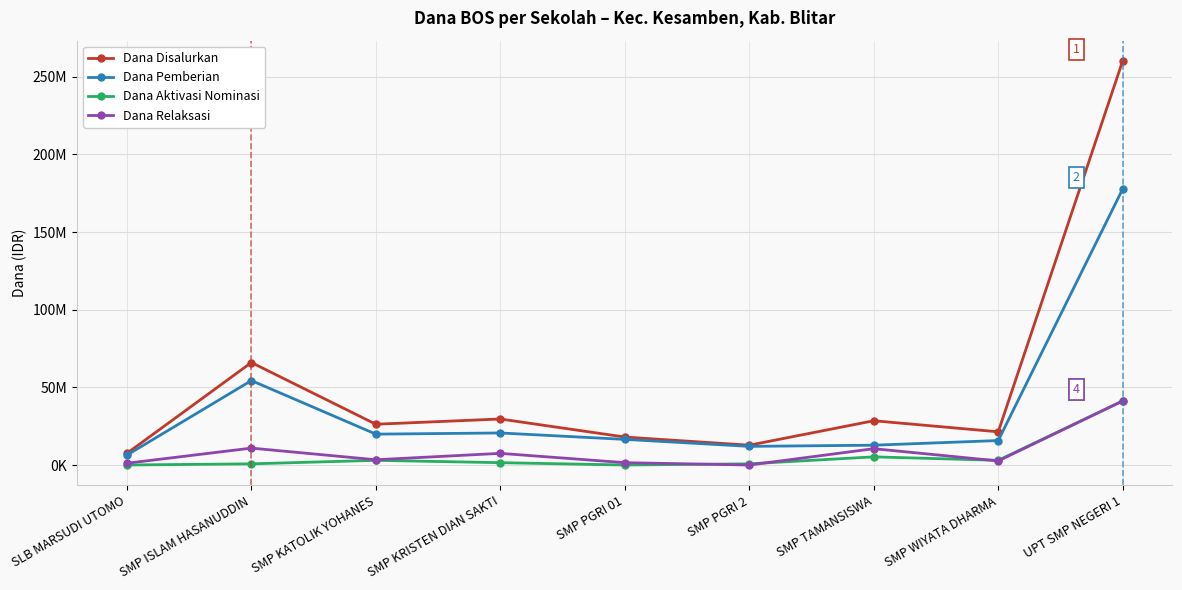

What is the difference between the Dana Relaksasi values at SLB MARSUDI UTOMO and SMP KRISTEN DIAN SAKTI?

6375000